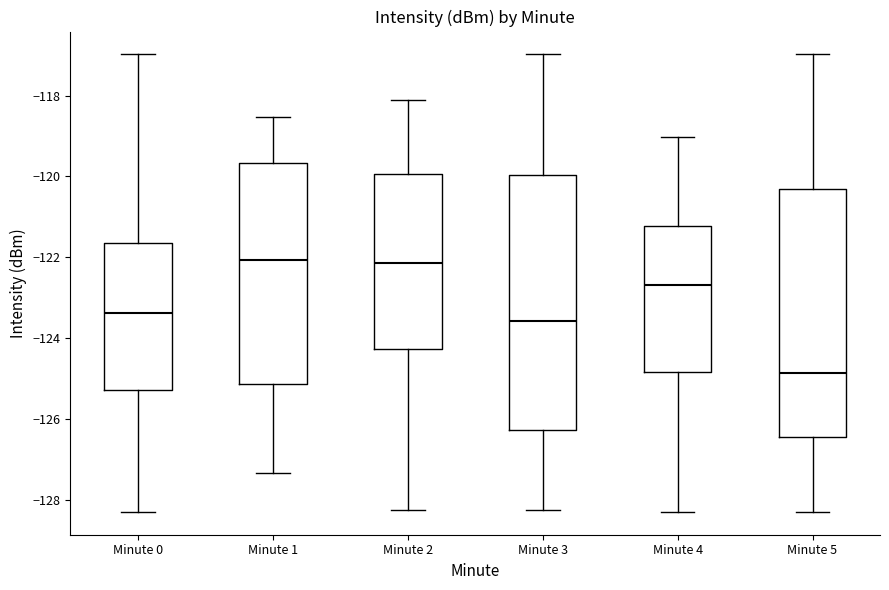

Reading left to right, transcribe this box plot: for each box, give where its median line is, the range the box spans, and where its two whiskers end, as read against the y-axis. The values are not printed on the chart, so give them approximately, as read against the axis.

Minute 0: median -123.4, box -125.4 to -121.6, whiskers -128.4 to -117.0
Minute 1: median -122.0, box -125.2 to -119.6, whiskers -127.4 to -118.6
Minute 2: median -122.2, box -124.2 to -120.0, whiskers -128.2 to -118.2
Minute 3: median -123.6, box -126.2 to -120.0, whiskers -128.2 to -117.0
Minute 4: median -122.6, box -124.8 to -121.2, whiskers -128.4 to -119.0
Minute 5: median -124.8, box -126.4 to -120.4, whiskers -128.4 to -117.0